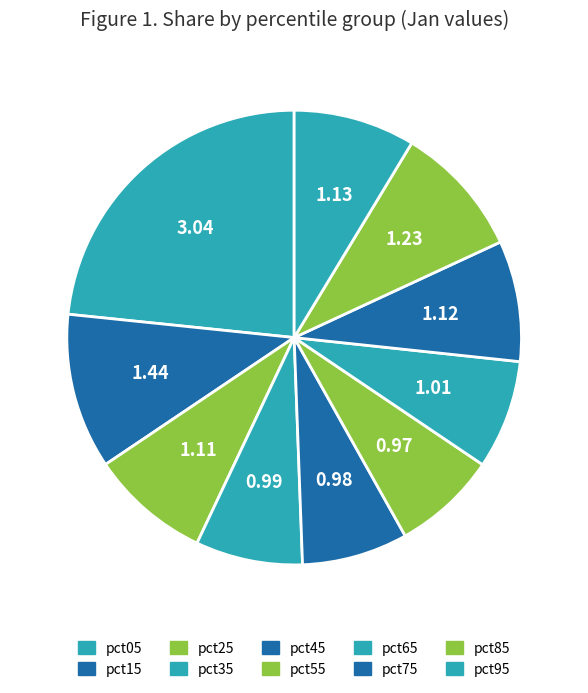

To the nearest percent, what portion does pct15 represent?

11%